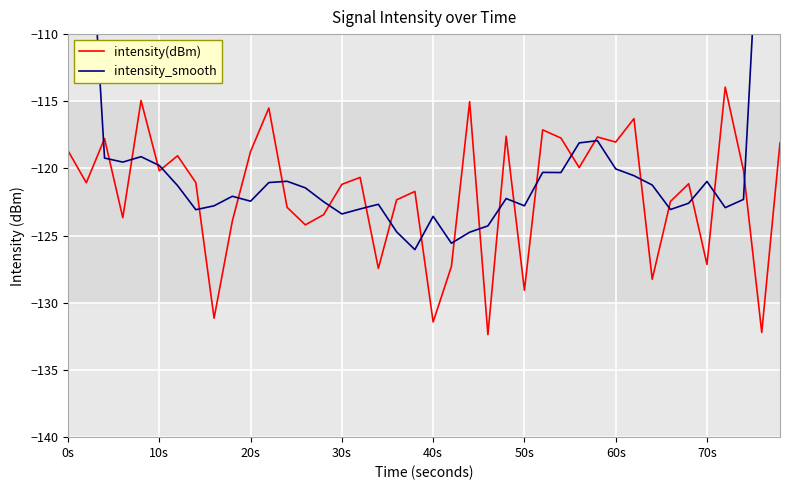

Where does the intensity_smooth series first go above -121?

0s